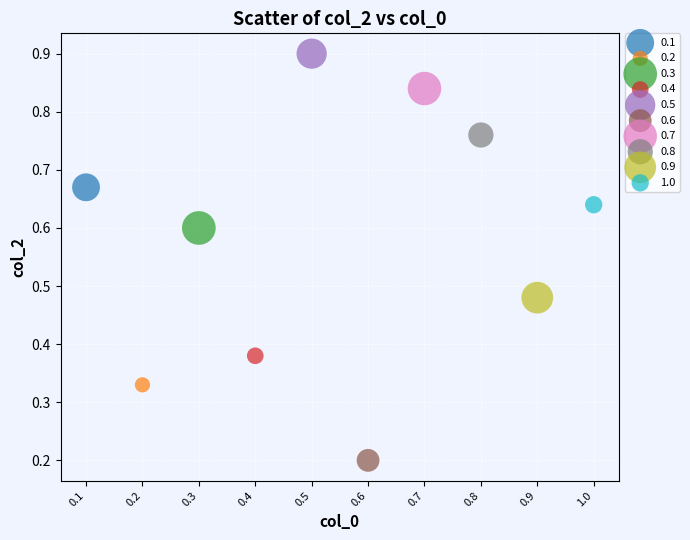

What are all the series names shown in the legend?

0.1, 0.2, 0.3, 0.4, 0.5, 0.6, 0.7, 0.8, 0.9, 1.0